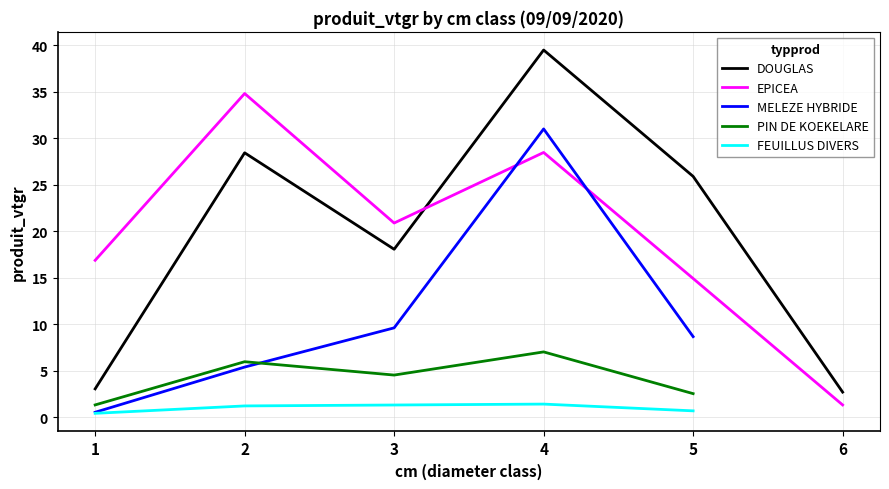

What is the sum of the MELEZE HYBRIDE values at 4 and 1?

31.5